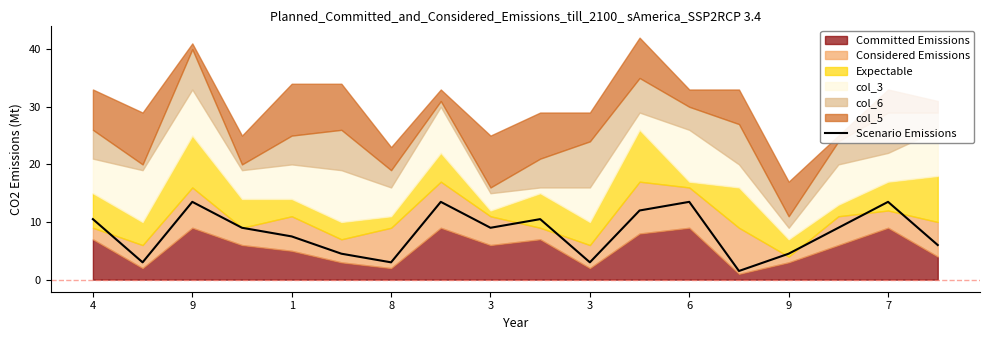

Rank the categories by value from highest to lowest.

1, 9, 12, 16, 11, 4, 9, 8, 7, 15, 3, 17, 3, 14, 9, 6, 10, 13